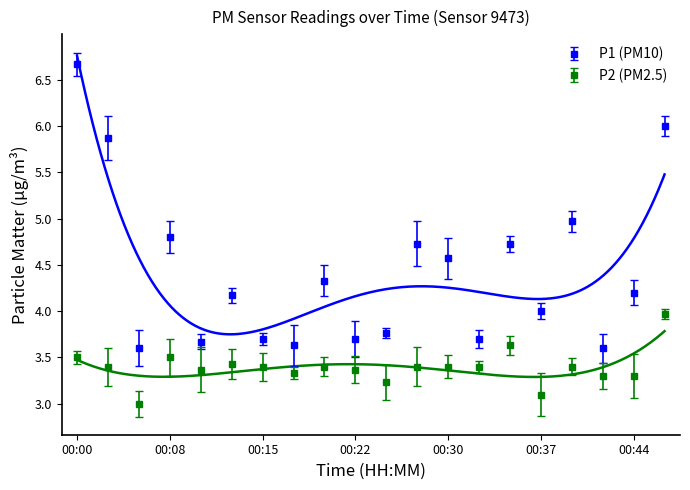

Which series has the largest total across all categories?

P1